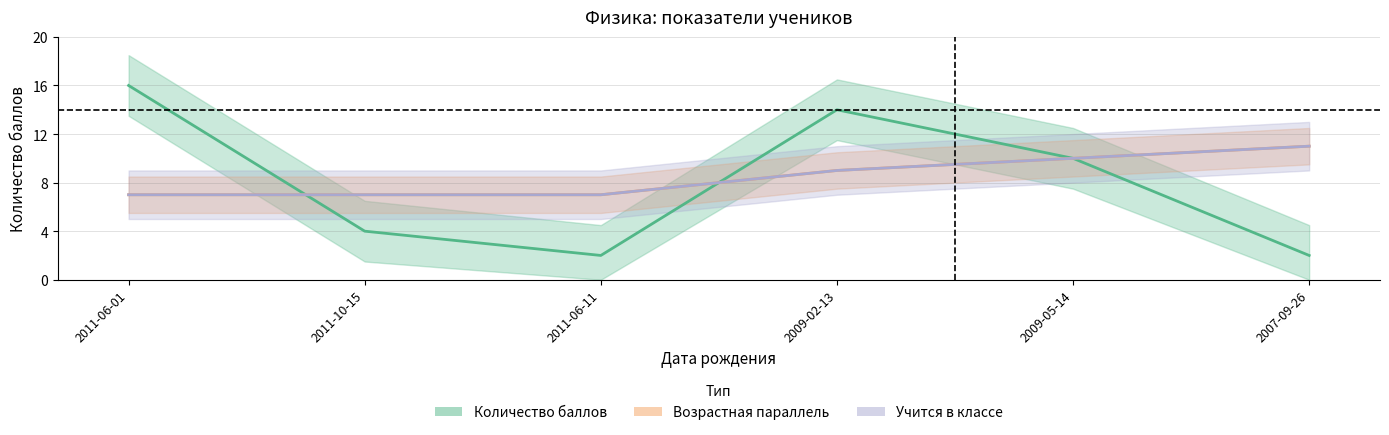

Reading left to right, list all the values displayed in this chart.

Количество баллов: 16	4	2	14	10	2
Возрастная параллель: 7	7	7	9	10	11
Учится в классе: 7	7	7	9	10	11